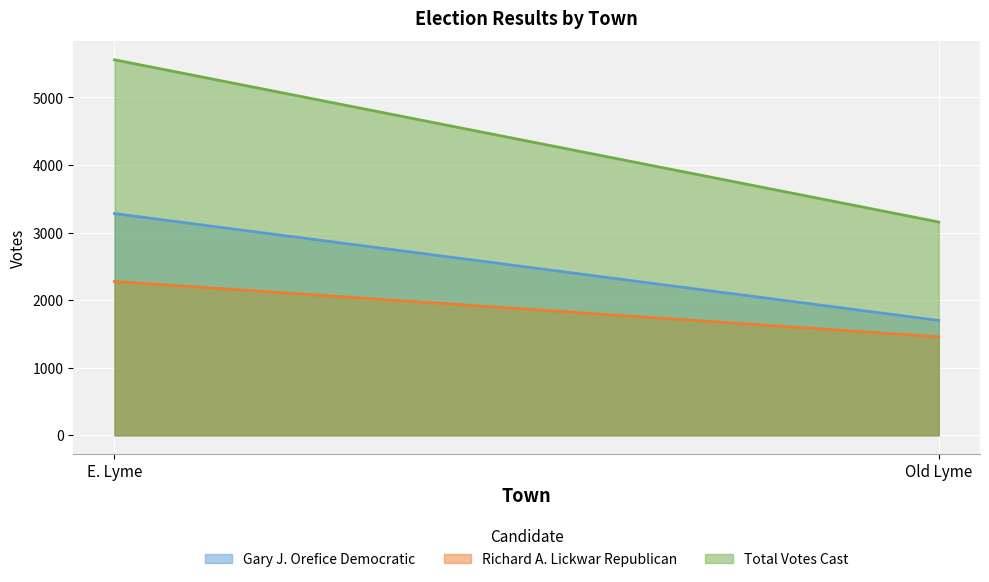

What are all the series names shown in the legend?

Gary J. Orefice Democratic, Richard A. Lickwar Republican, Total Votes Cast